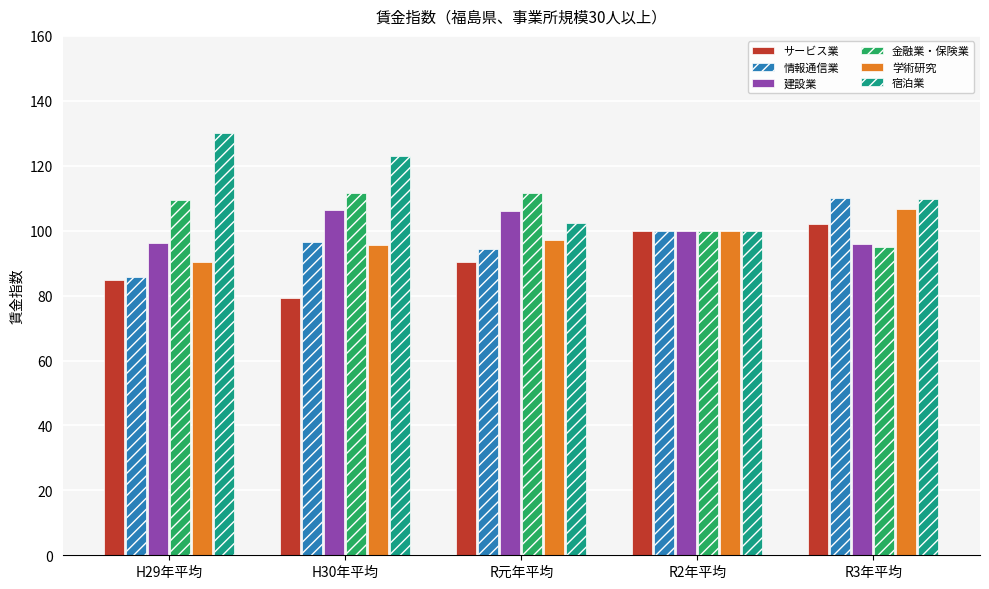

The value of サービス業 at R2年平均 is 152.8. True or false?

False